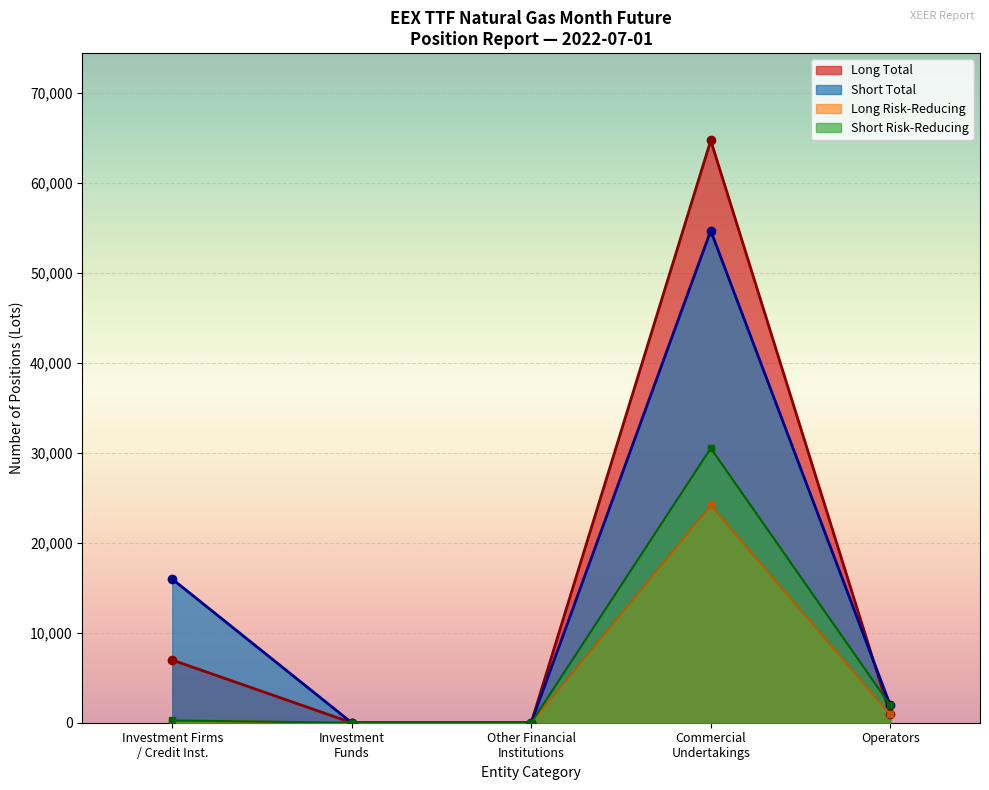

What is the maximum value shown in the chart?

64681